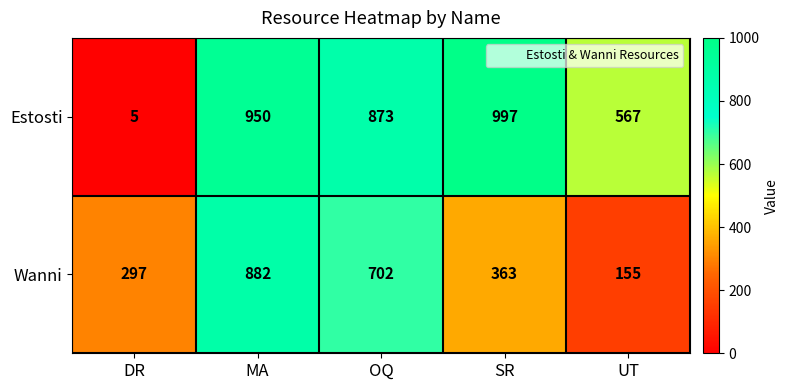

Reading left to right, transcribe all the data shown in this chart.

Estosti: 5	950	873	997	567
Wanni: 297	882	702	363	155